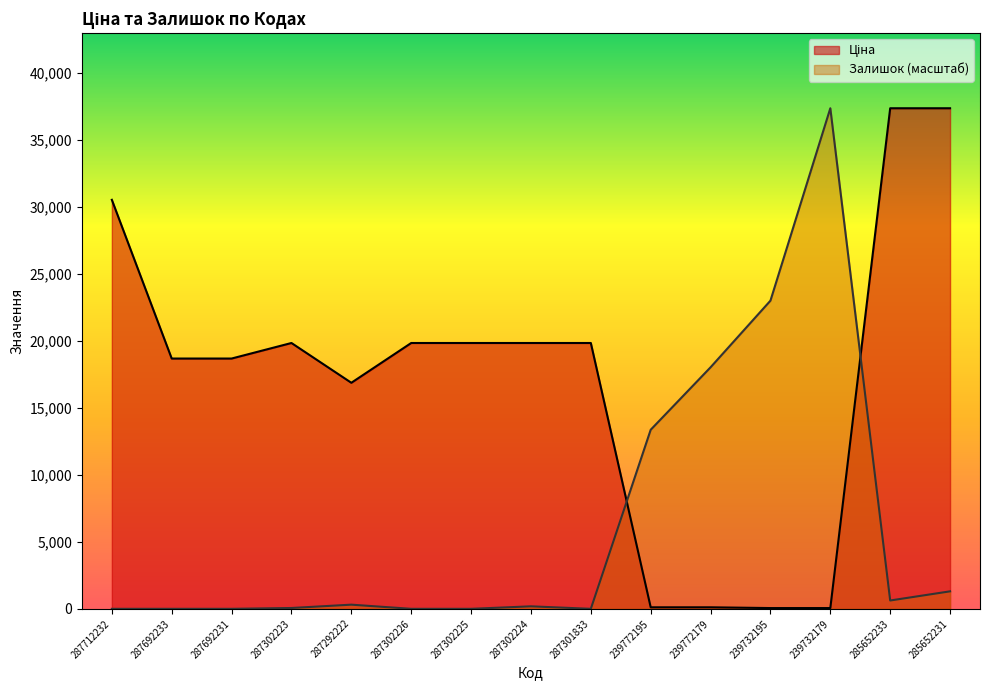

Which label corresponds to the largest value in the chart?

285652233